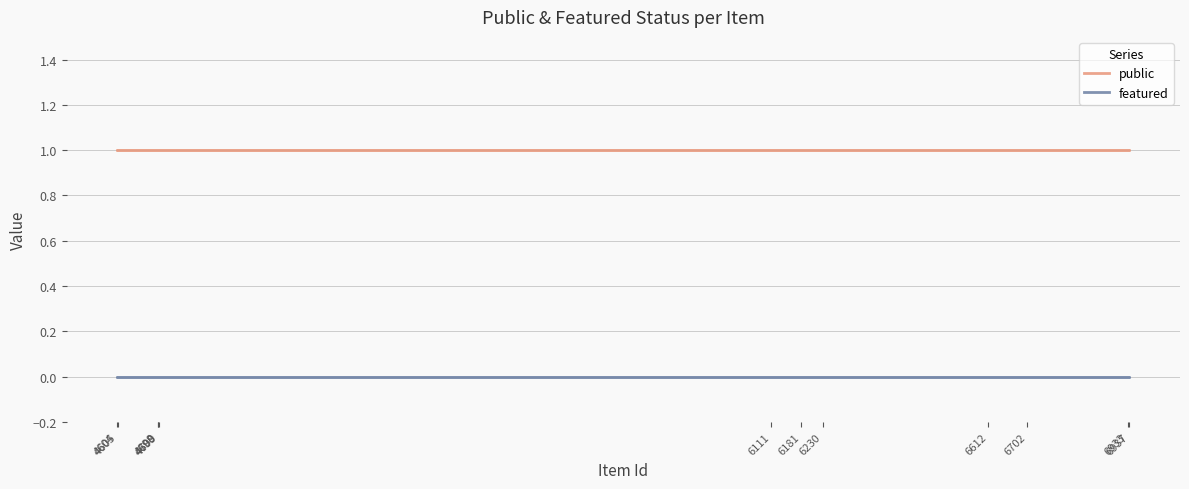

True or false: featured and public intersect in this chart.

False